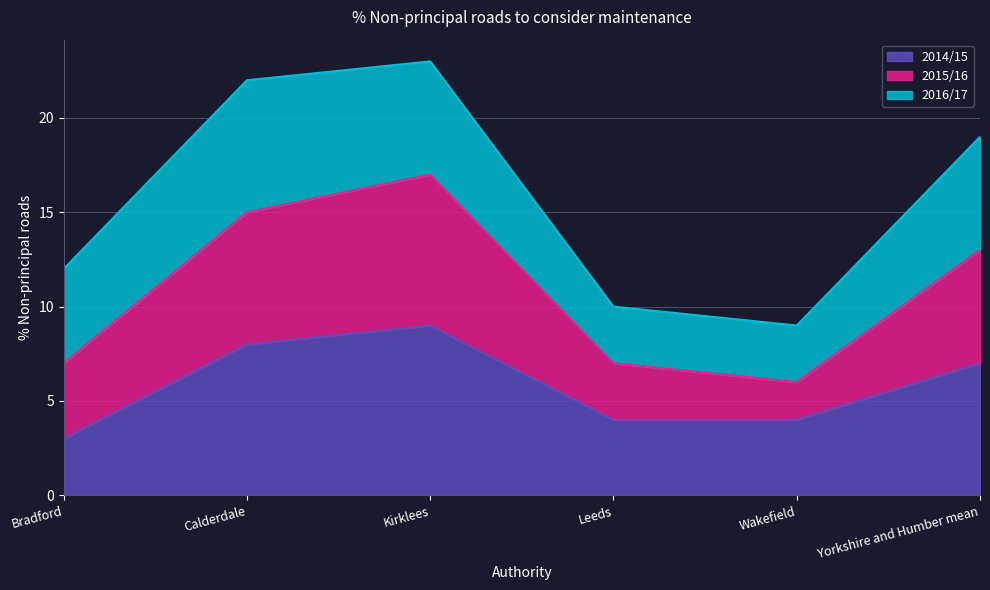

The value of 2014/15 at Bradford is 1. True or false?

False